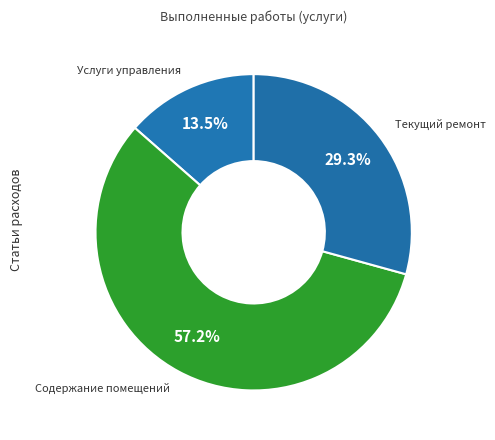

To the nearest percent, what is the difference between the largest and smallest slice percentages?

44%